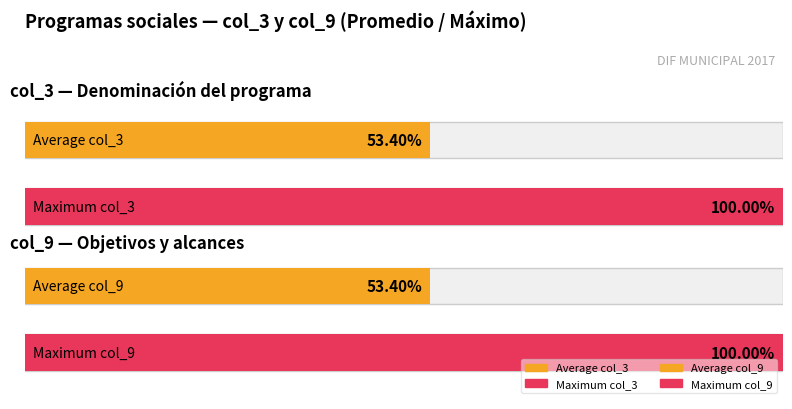

Which series has the largest range (max minus min)?

col_3